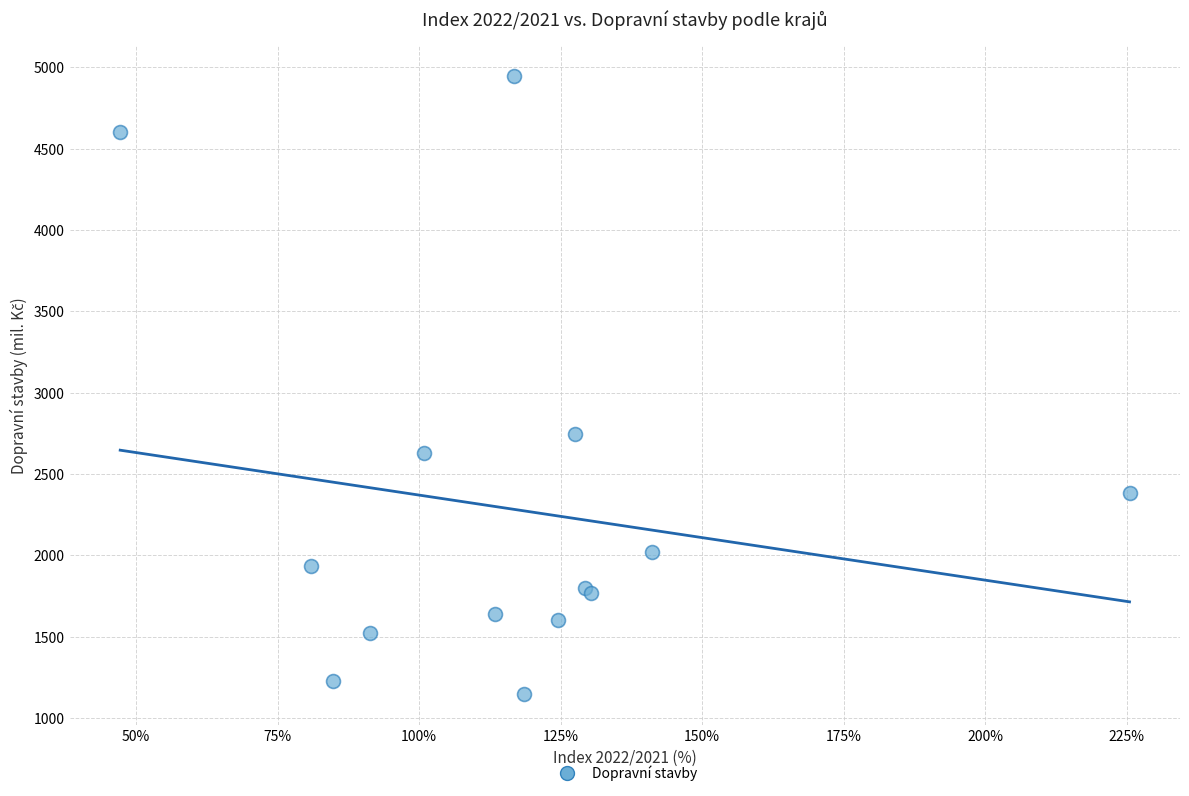

What Y value in the scatter plot is closest to 3048?

2744